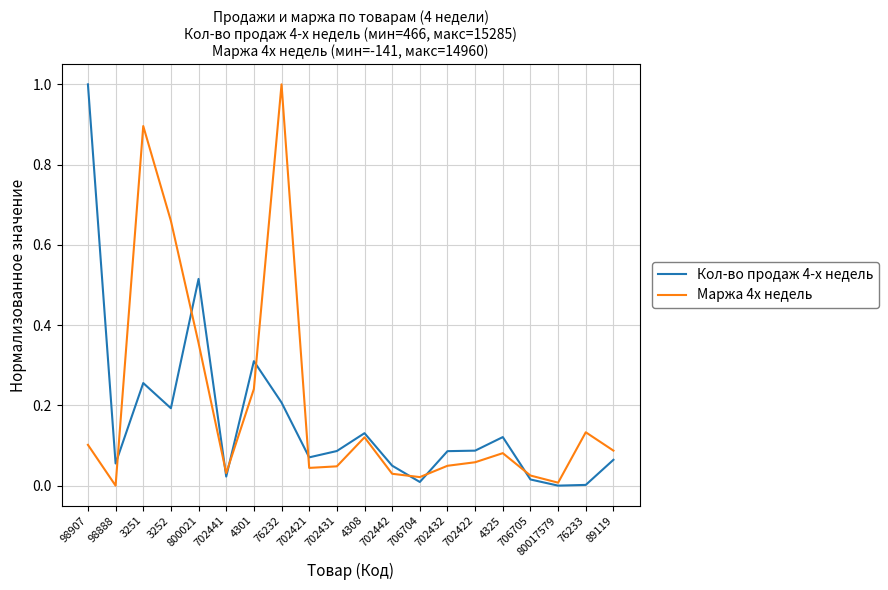

What value does the Кол-во продаж 4-х недель series have at 98907?

1.0